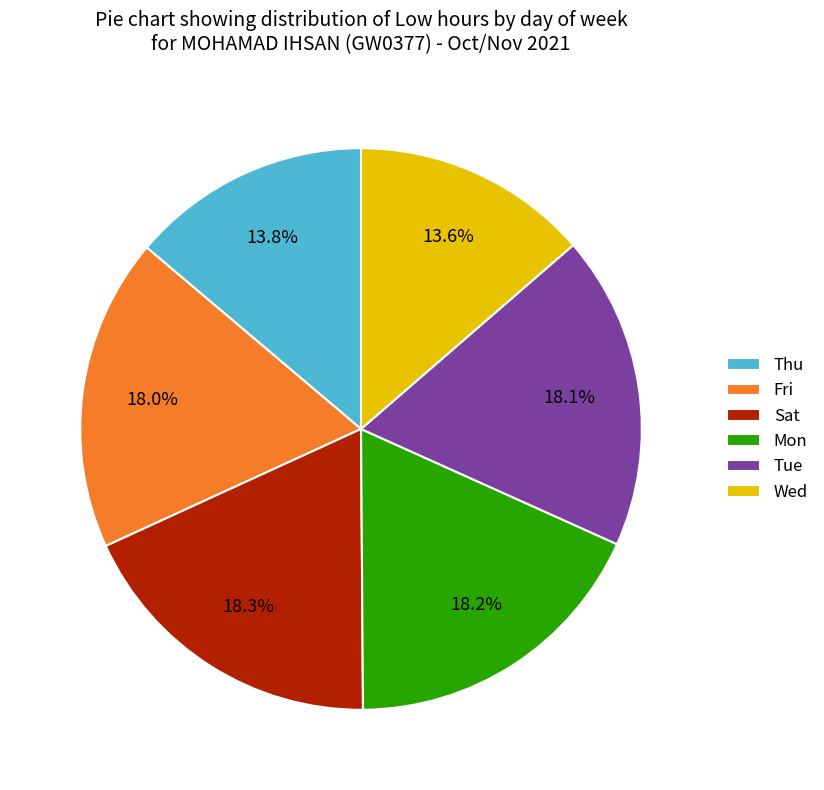

Is there a majority slice in this chart?

No